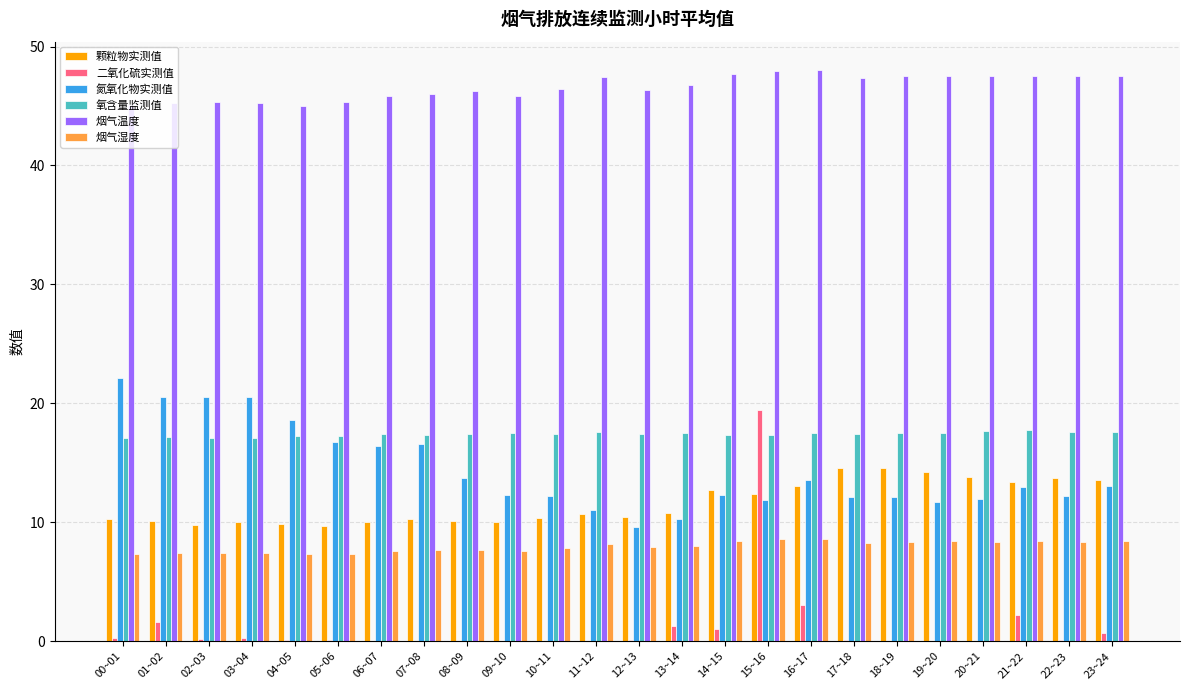

Which category has the highest value in the 氮氧化物实测值 series?

00~01